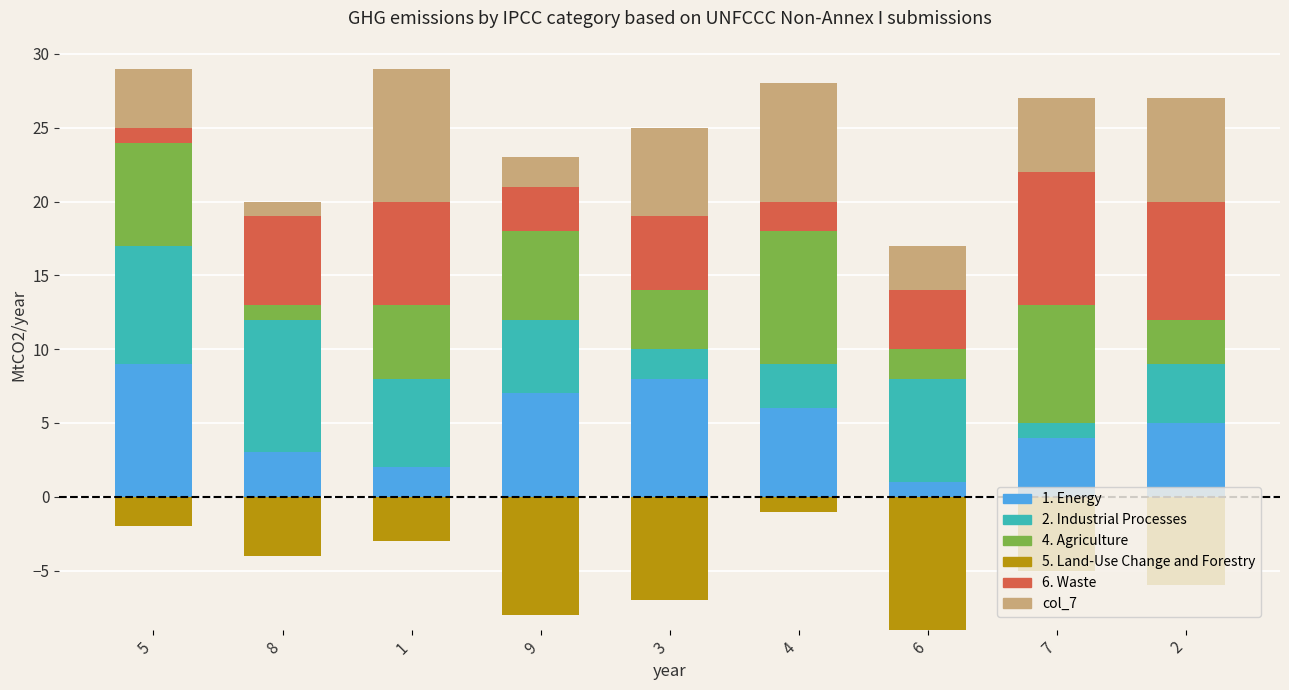

How many values in the 6. Waste series are below 5?

4